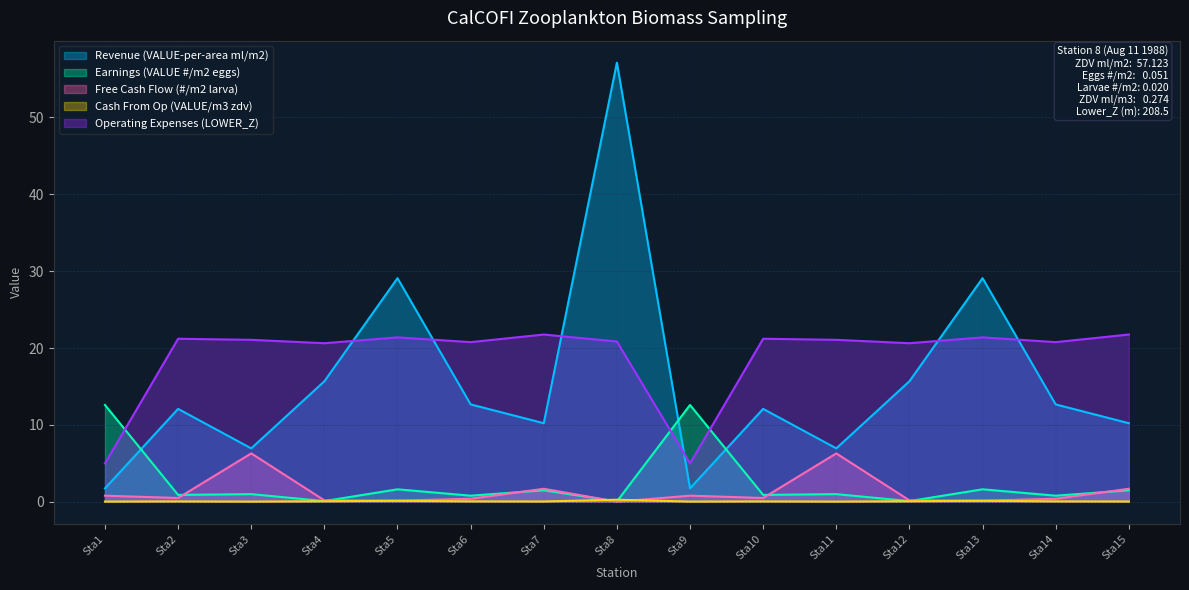

What is the highest value of the Operating Expenses (LOWER_Z) series?

21.8